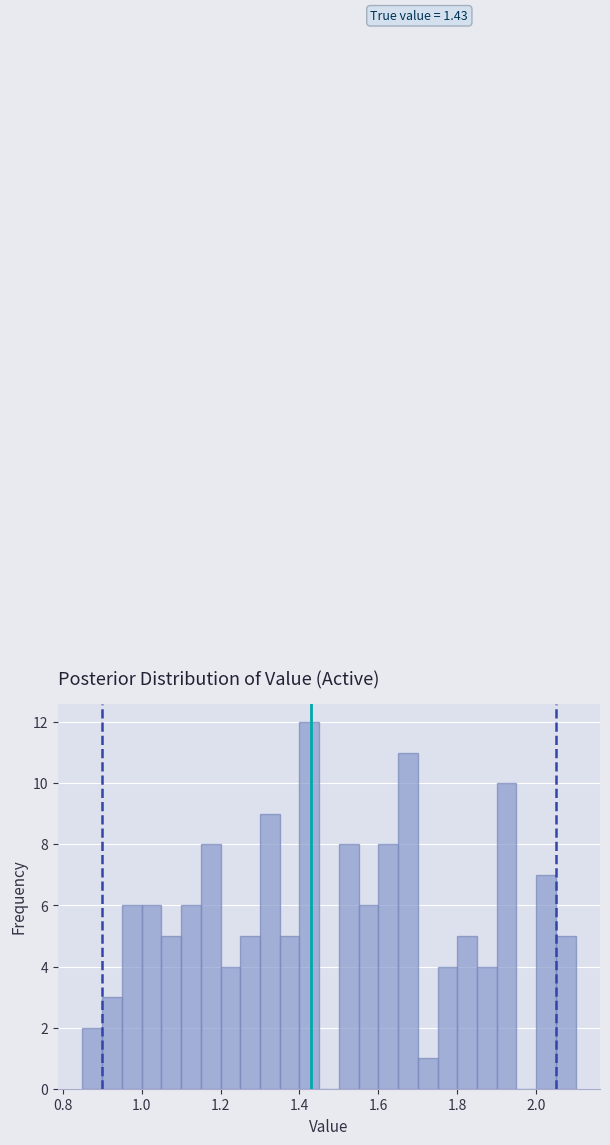

Read against the x-axis, roughly where is the centre of the tallest bar?

1.42